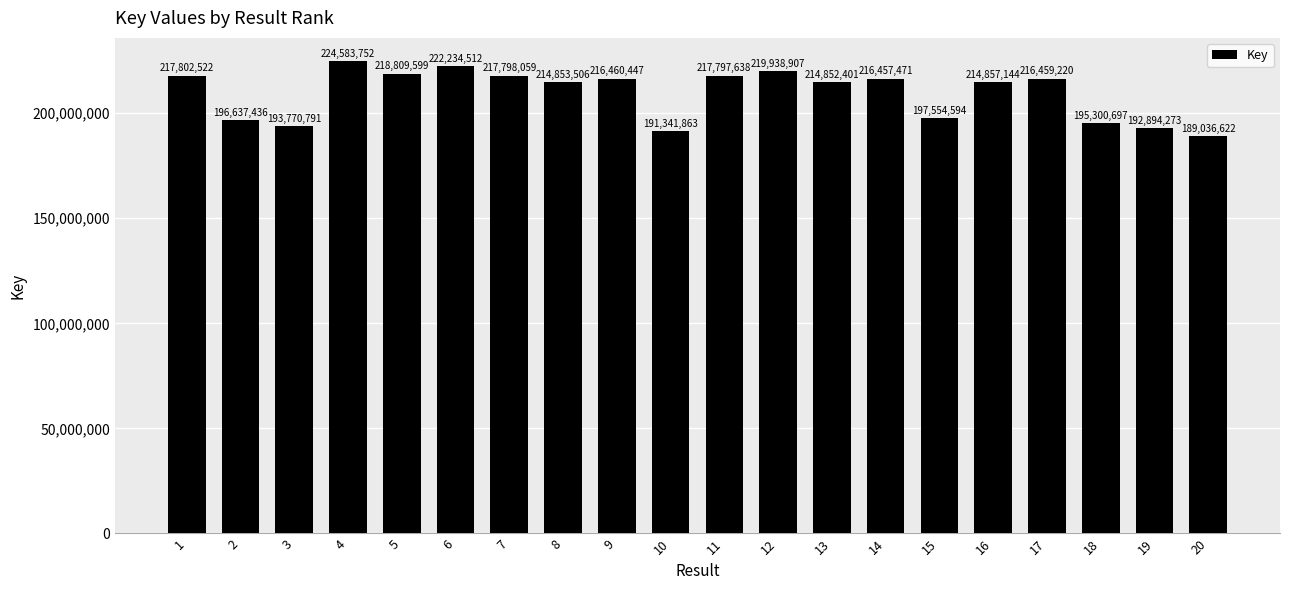

Does the chart contain any negative values?

No